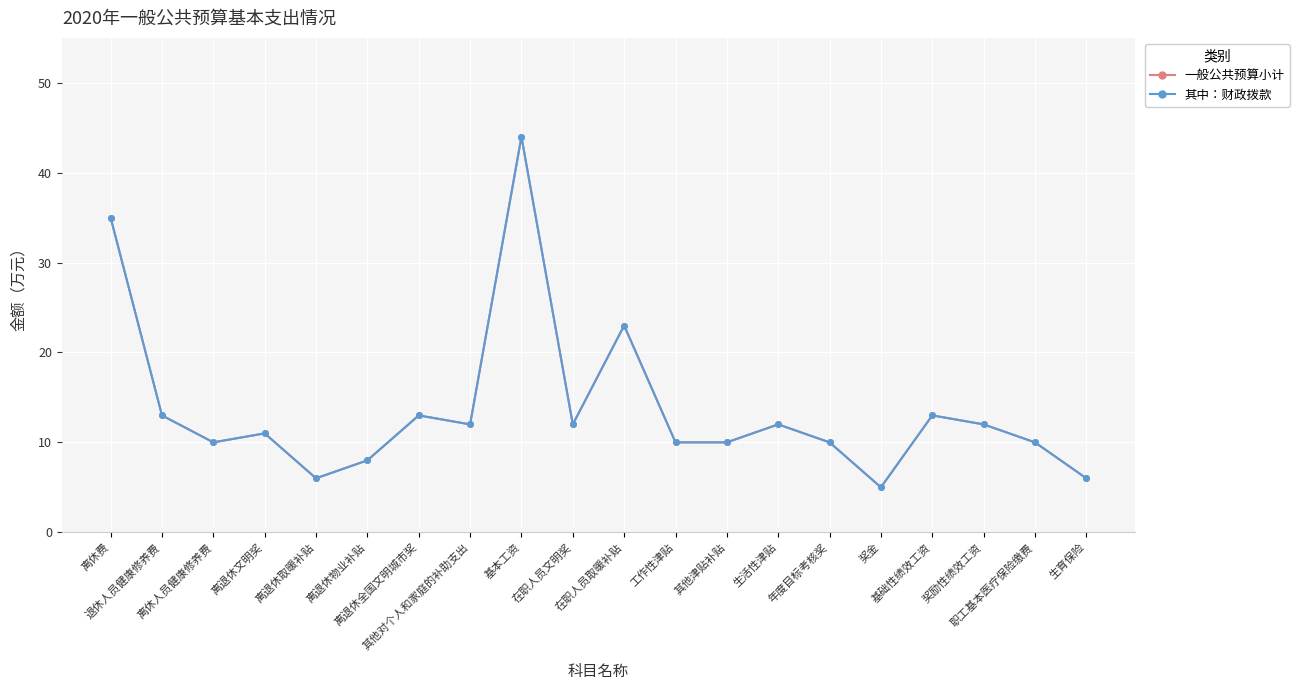

What are all the series names shown in the legend?

一般公共预算小计, 其中：财政拨款